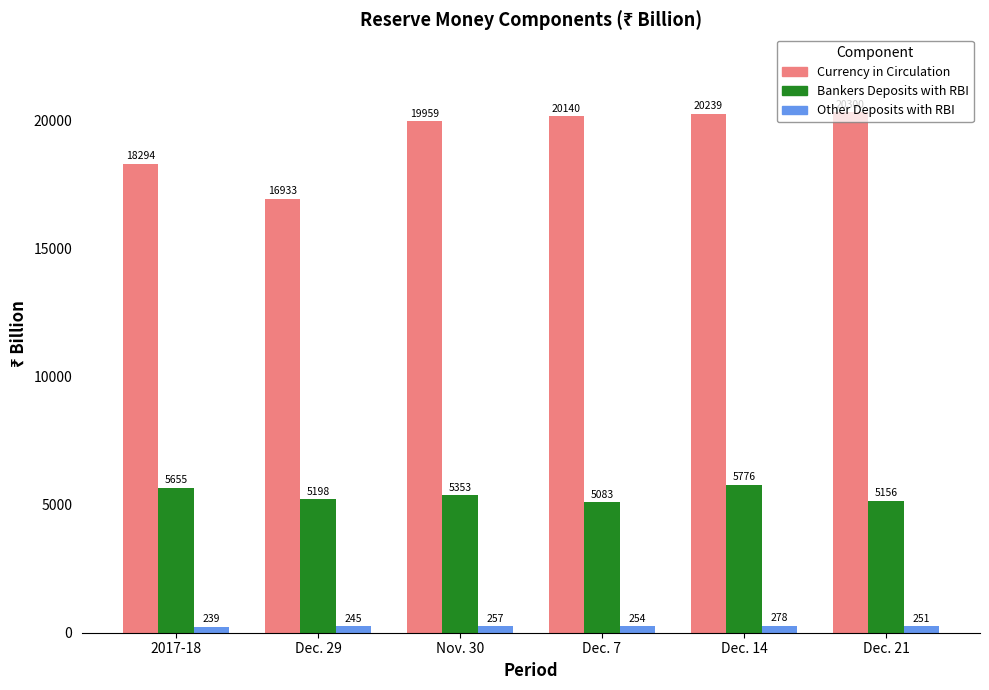

Which category has the highest value in the Bankers Deposits with RBI series?

Dec. 14